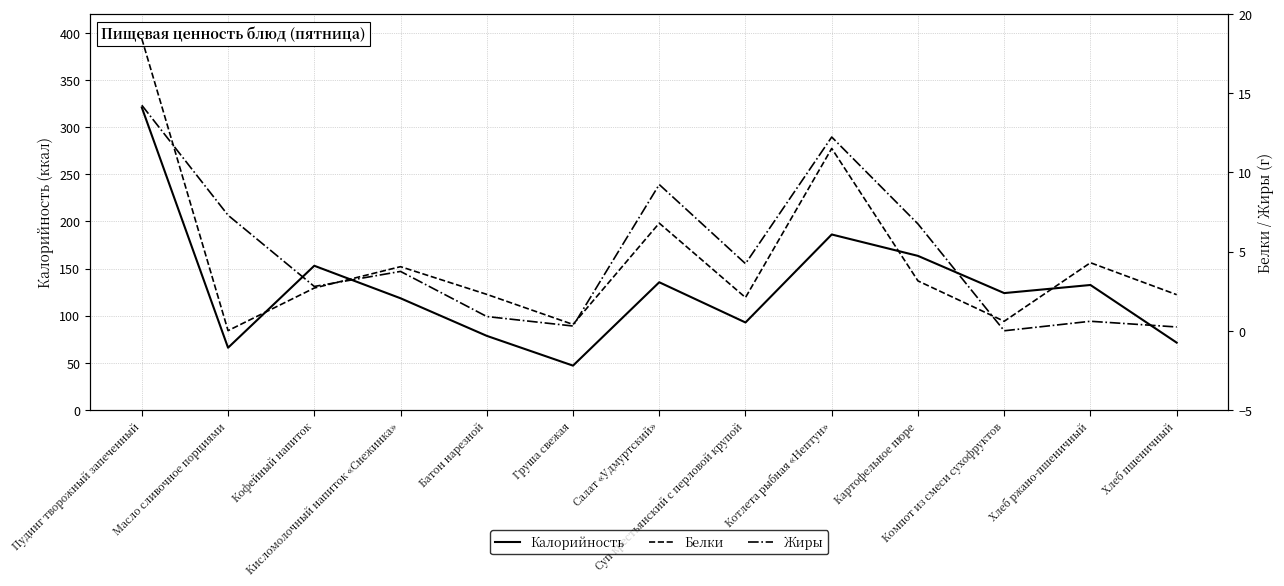

Reading left to right, what are all the values shown in this chart?

Калорийность: Пудинг творожный запеченный=321.0	Масло сливочное порциями=66.0	Кофейный напиток=153.0	Кисломолочный напиток «Снежинка»=118.5	Батон нарезной=78.6	Груша свежая=47.0	Салат «Удмуртский»=135.5	Суп крестьянский с перловой крупой=92.8	Котлета рыбная «Нептун»=186.2	Картофельное пюре=163.5	Компот из смеси сухофруктов=124.0	Хлеб ржано-пшеничный=132.6	Хлеб пшеничный=71.4
Белки: Пудинг творожный запеченный=18.4	Масло сливочное порциями=0.0	Кофейный напиток=2.7	Кисломолочный напиток «Снежинка»=4.0	Батон нарезной=2.3	Груша свежая=0.4	Салат «Удмуртский»=6.8	Суп крестьянский с перловой крупой=2.1	Котлета рыбная «Нептун»=11.5	Картофельное пюре=3.1	Компот из смеси сухофруктов=0.6	Хлеб ржано-пшеничный=4.3	Хлеб пшеничный=2.3
Жиры: Пудинг творожный запеченный=14.2	Масло сливочное порциями=7.3	Кофейный напиток=2.8	Кисломолочный напиток «Снежинка»=3.8	Батон нарезной=0.9	Груша свежая=0.3	Салат «Удмуртский»=9.2	Суп крестьянский с перловой крупой=4.2	Котлета рыбная «Нептун»=12.2	Картофельное пюре=6.8	Компот из смеси сухофруктов=0.0	Хлеб ржано-пшеничный=0.6	Хлеб пшеничный=0.2